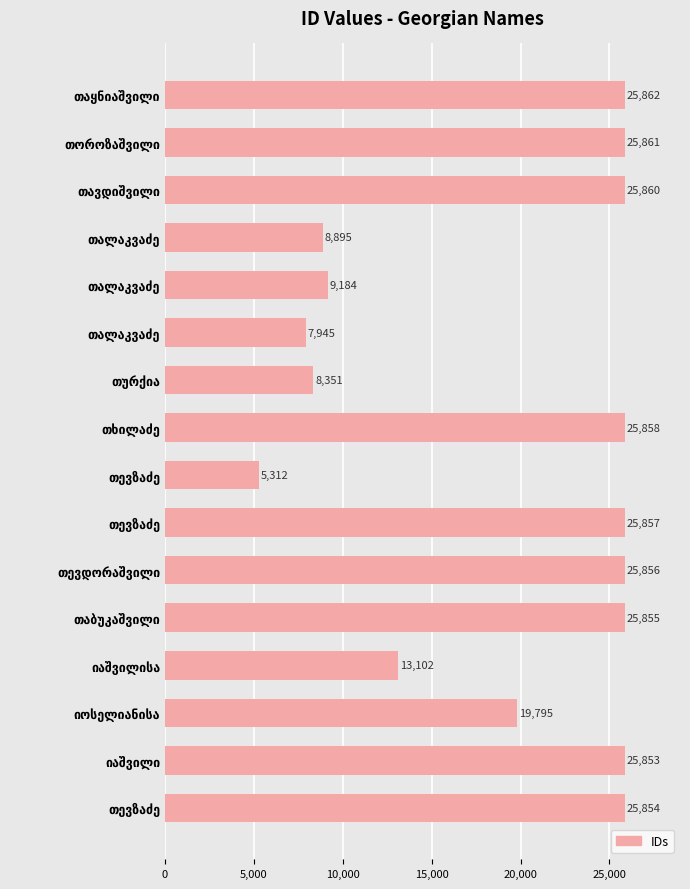

How many series are shown in this chart?

1